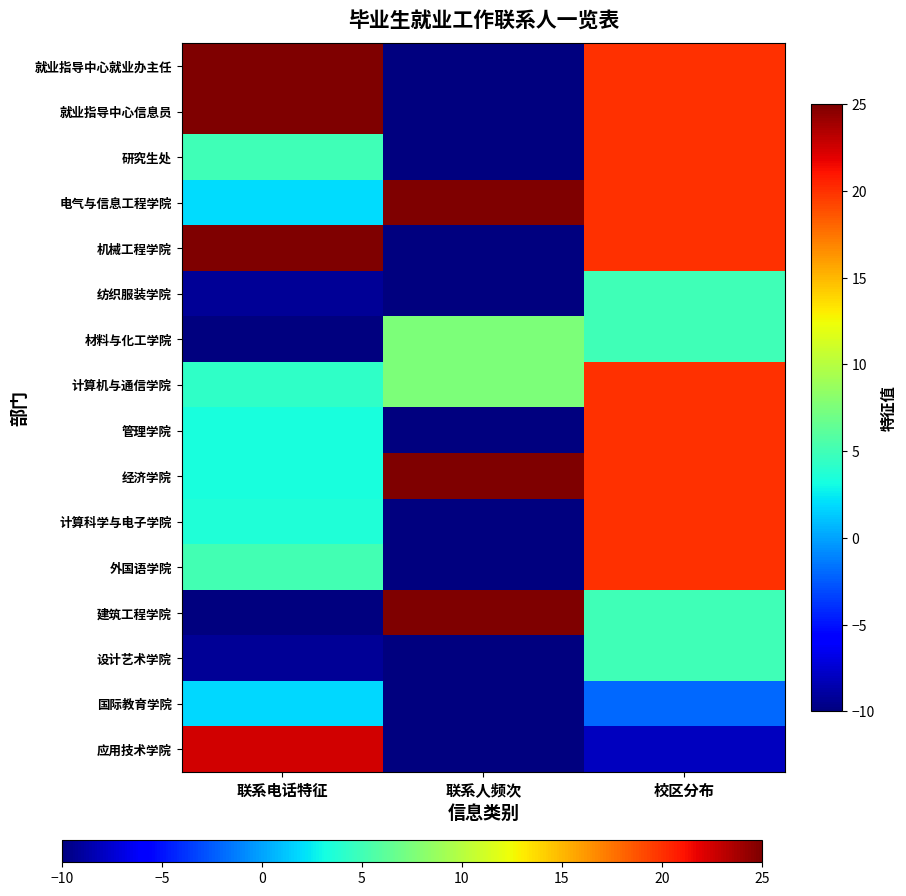

Which label corresponds to the smallest value in the chart?

联系人频次